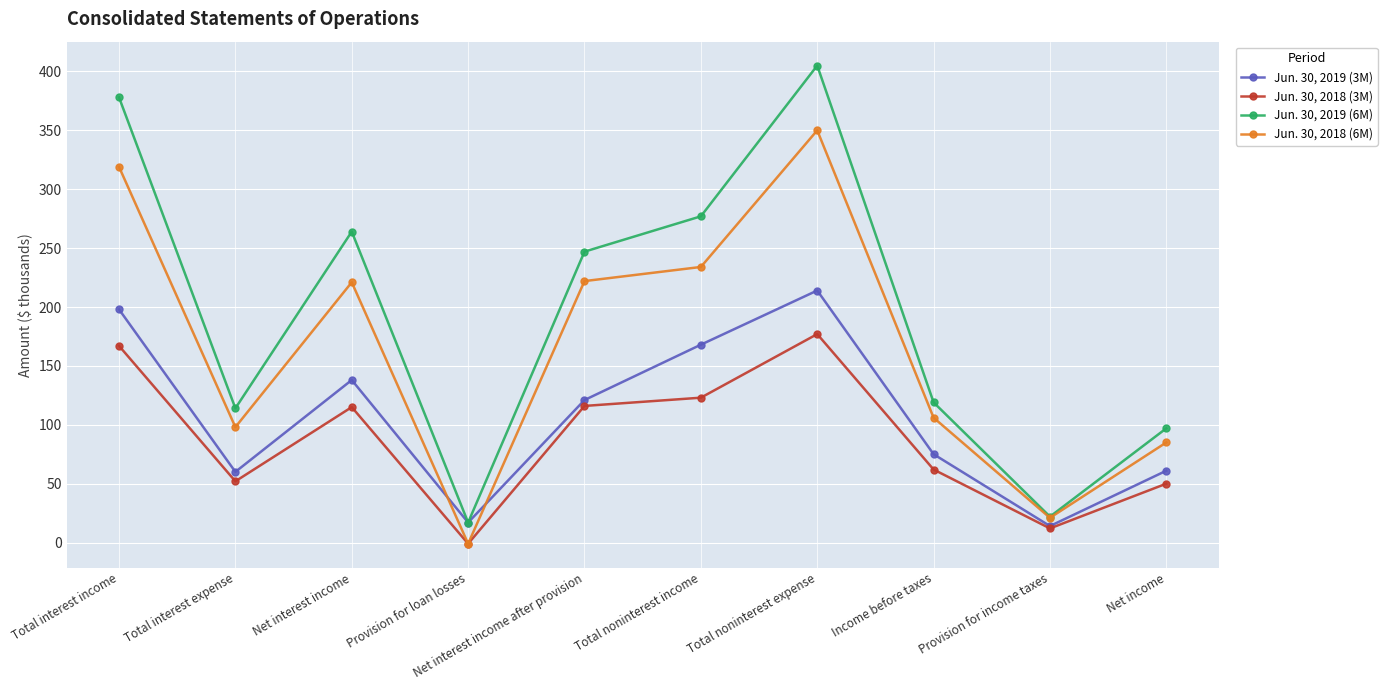

At Income before taxes, list the series in order from largest to smallest.

Jun. 30, 2019 (6M), Jun. 30, 2018 (6M), Jun. 30, 2019 (3M), Jun. 30, 2018 (3M)